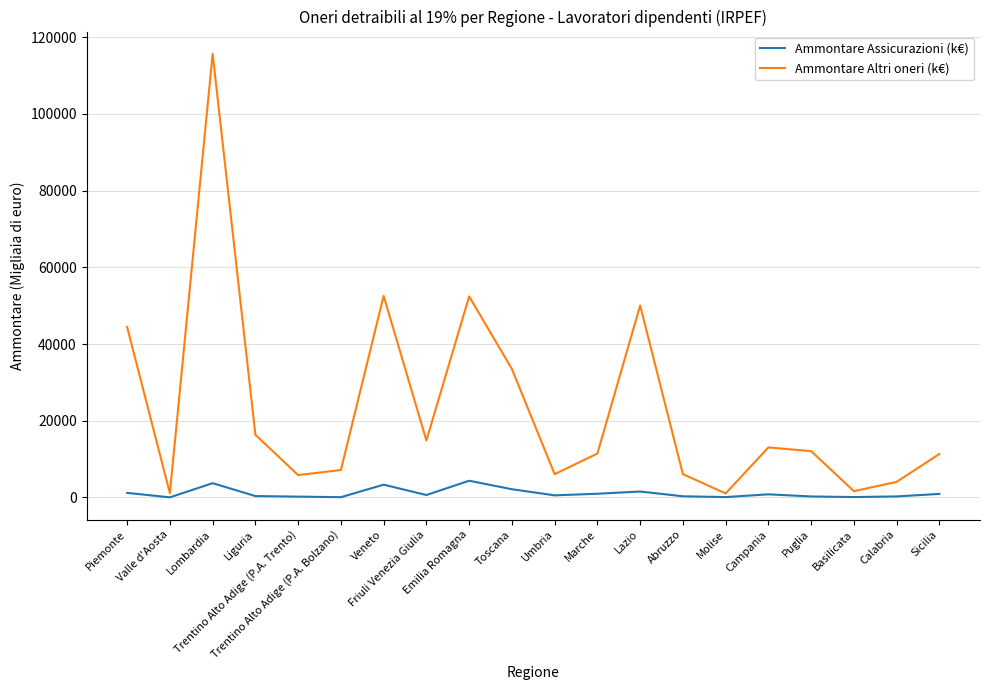

Where is the first local maximum for Ammontare Assicurazioni (k€)?

Lombardia